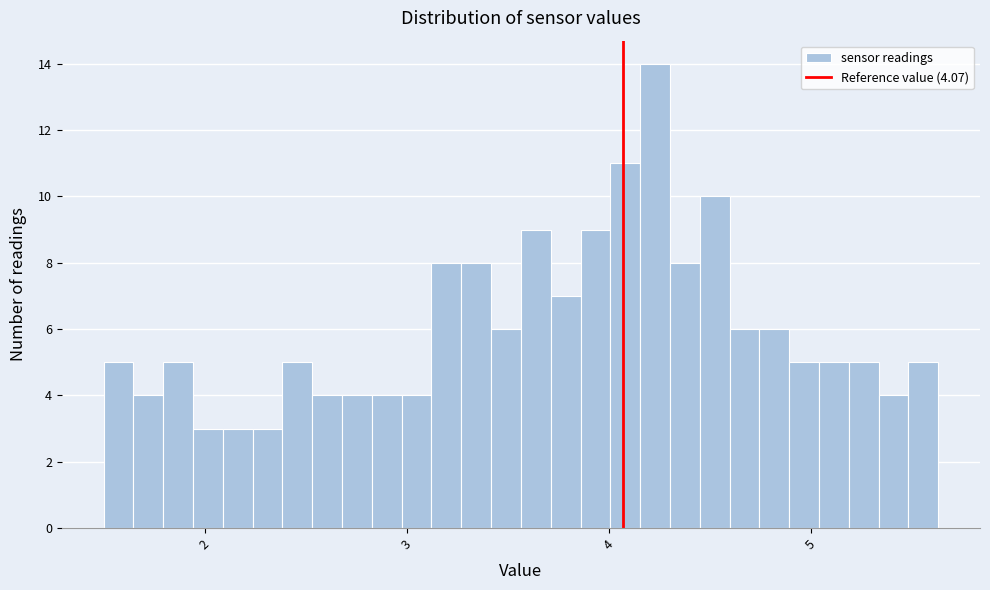

Read against the x-axis, roughly where is the centre of the tallest bar?

4.2